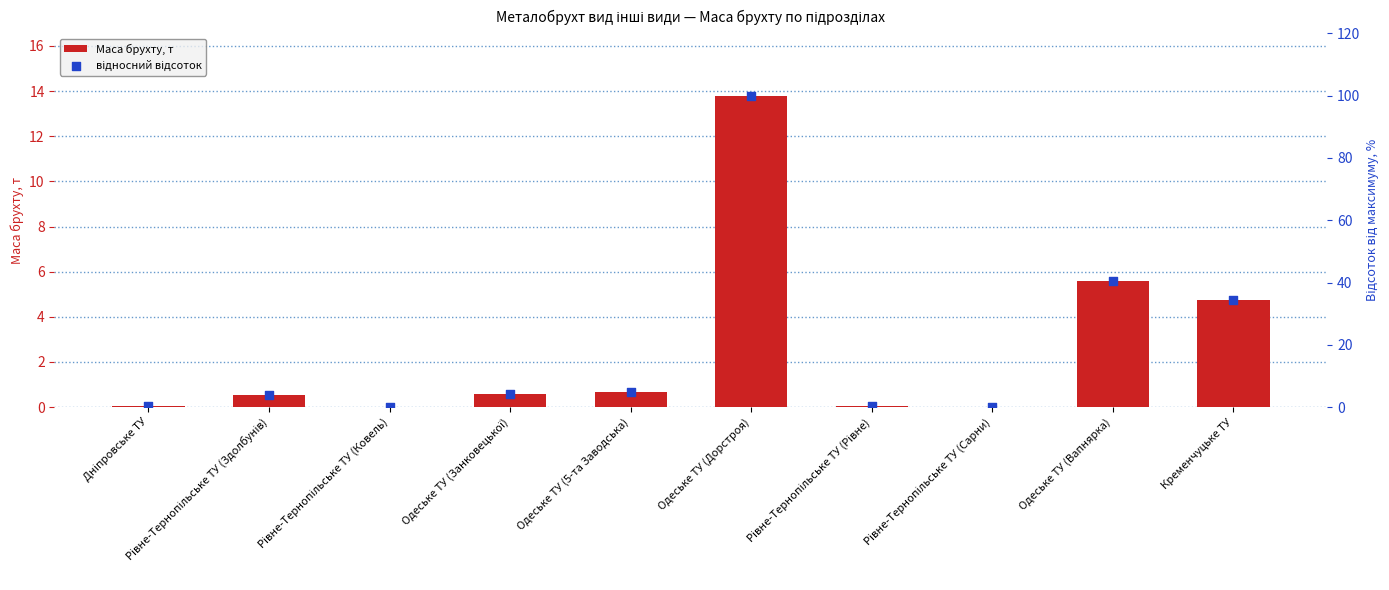

At how many categories does at least one series exceed 84?

1